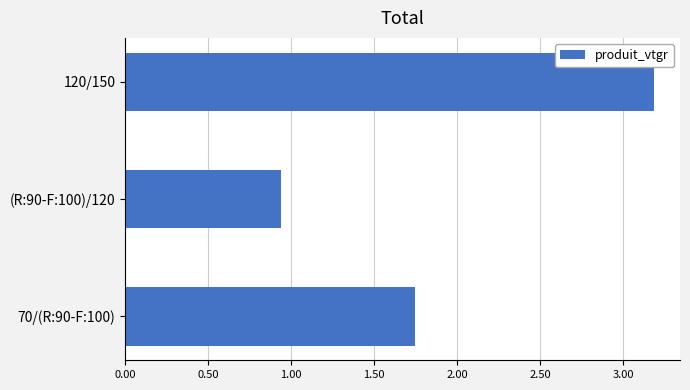

What is the change in value from 70/(R:90-F:100) to 120/150?

+1.4